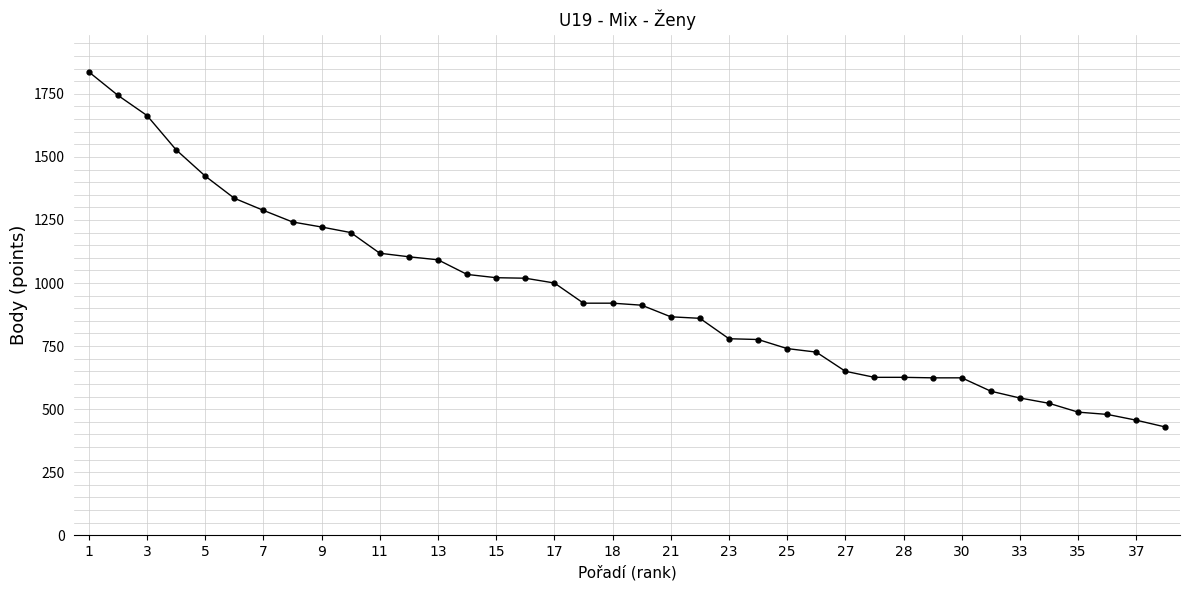

How many lines are shown in the chart?

1